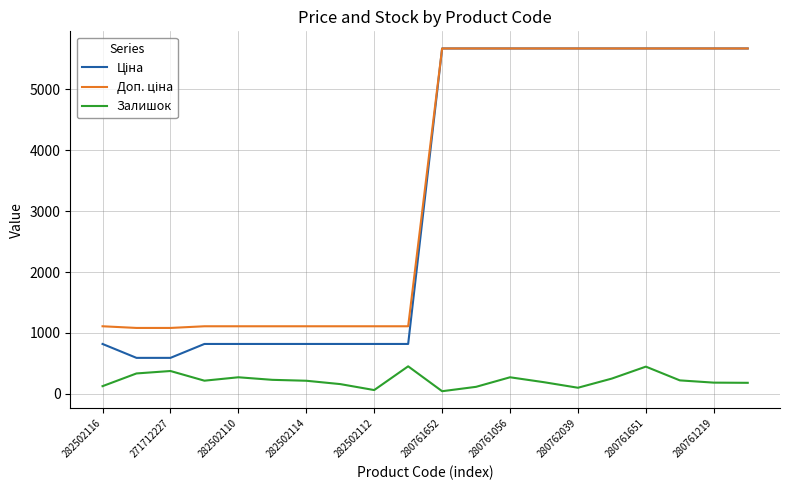

What is the maximum value for Залишок?

451.0